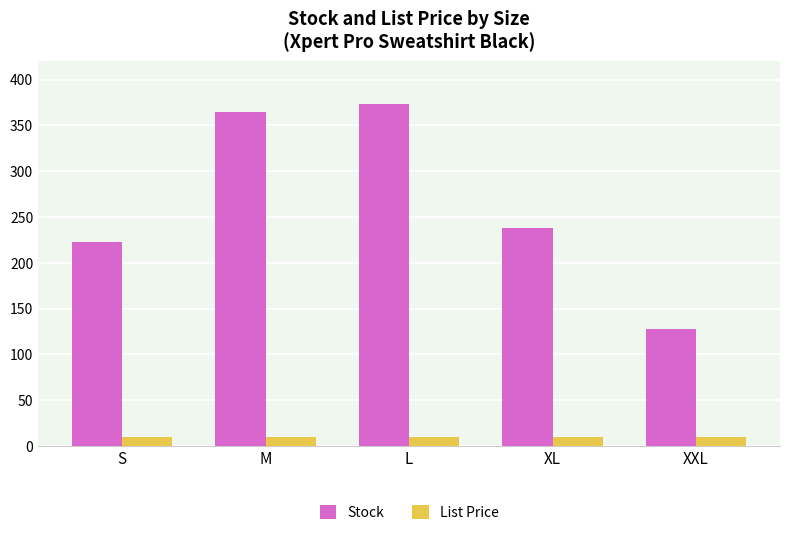

What is the greatest value displayed?

373.0